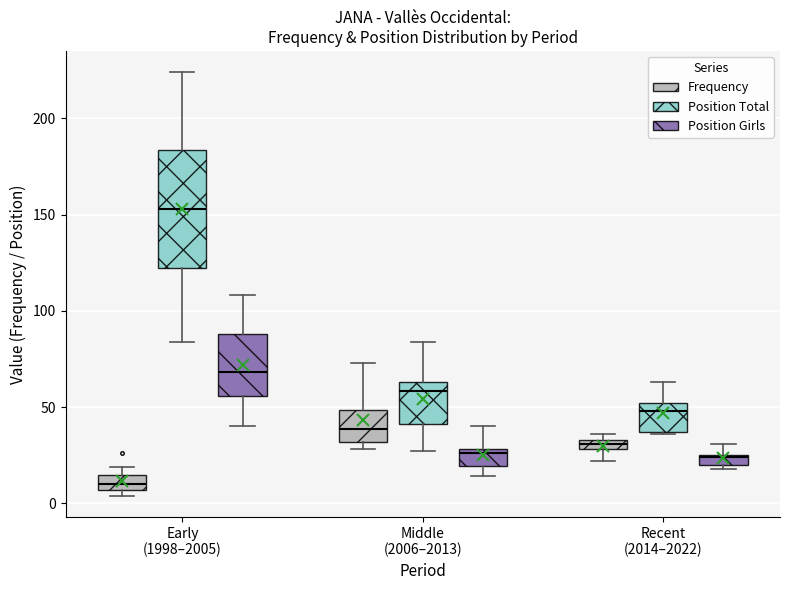

Which box is the tallest, from its lower edge to its upper edge?

Early (1998–2005) (Position Total)